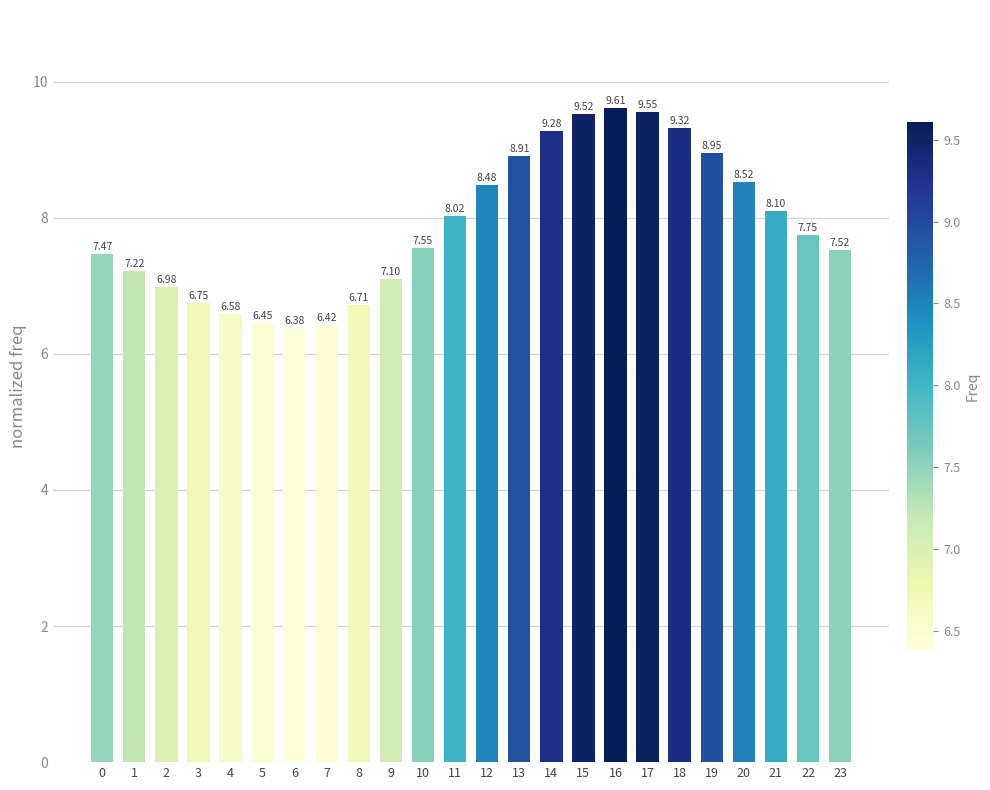

At which label is the value closest to 7?

2